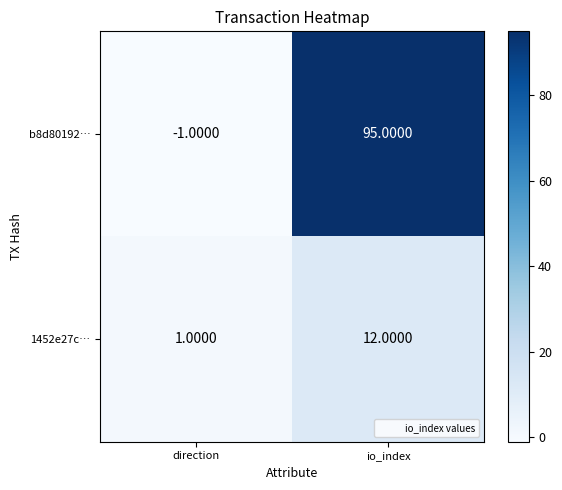

List the series in order of their peak value, lowest first.

1452e27c…, b8d80192…